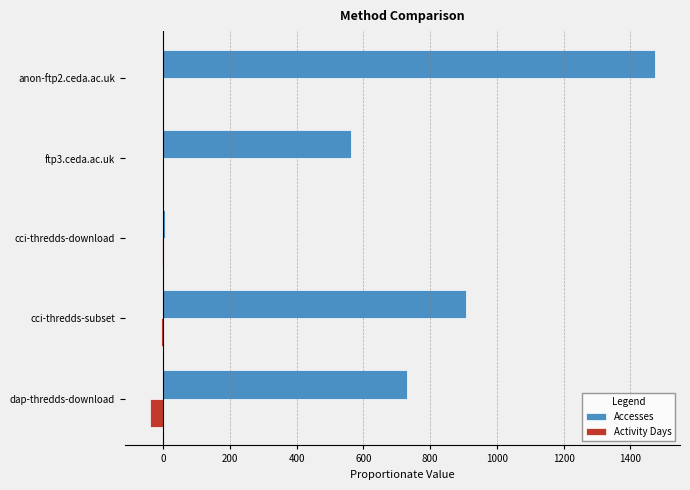

Which series changed the most between dap-thredds-download and anon-ftp2.ceda.ac.uk?

Accesses